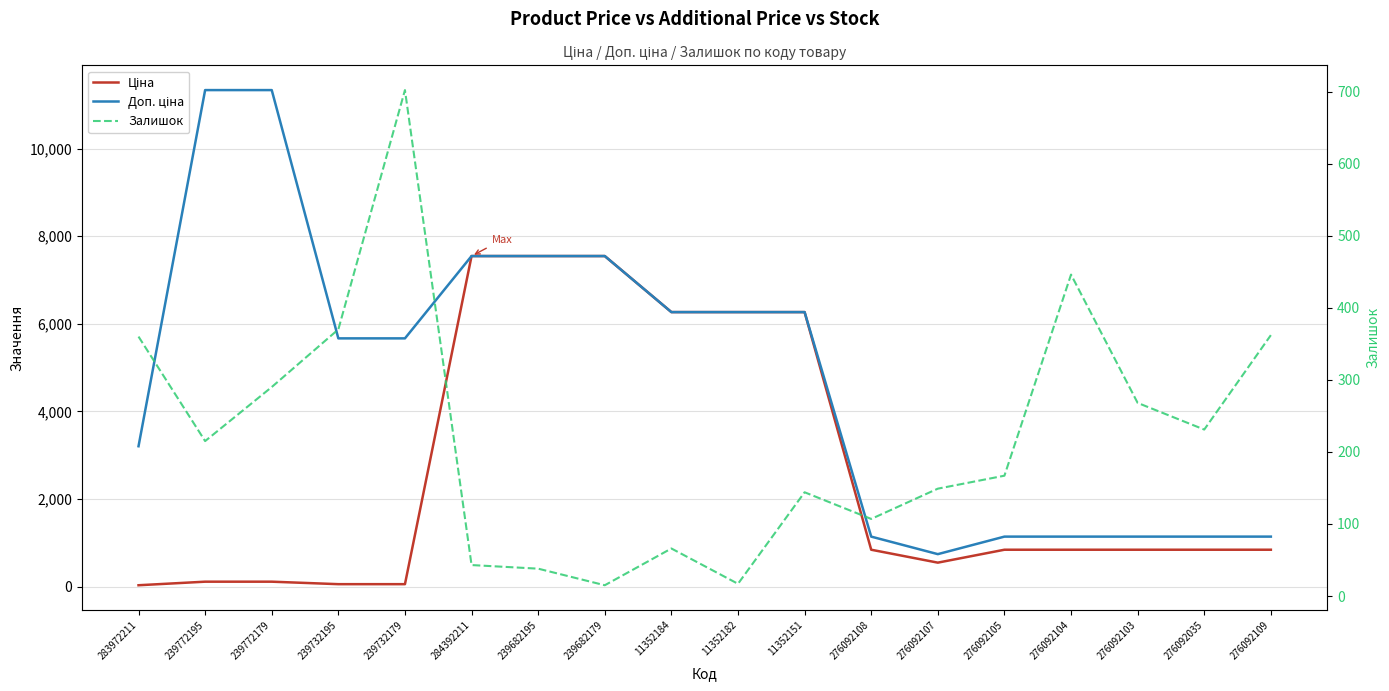

Which has a higher value, 276092104 or 276092109?

276092104